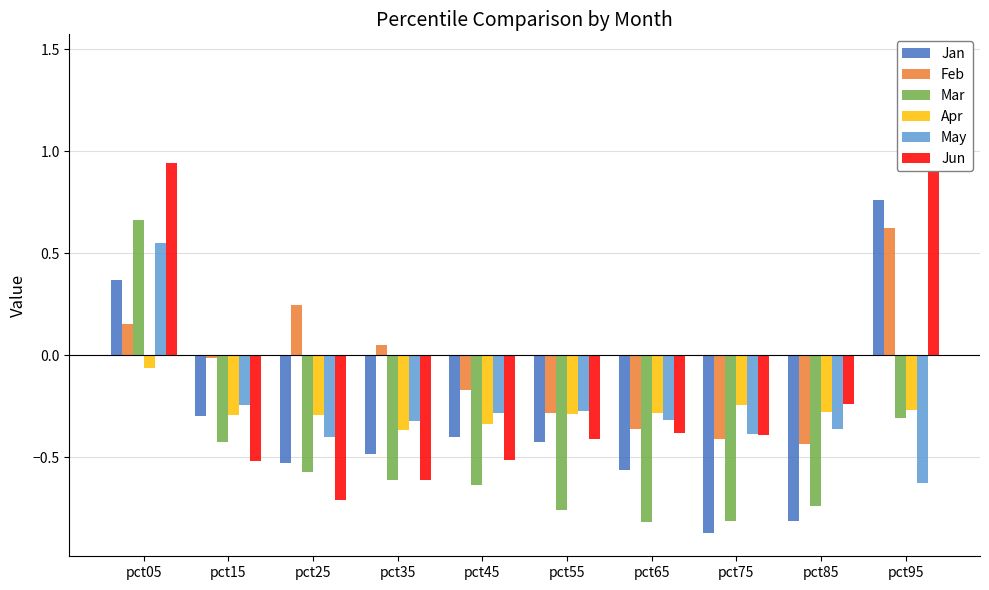

What is the value of the Jun bar at the 9th from the left?

-0.2